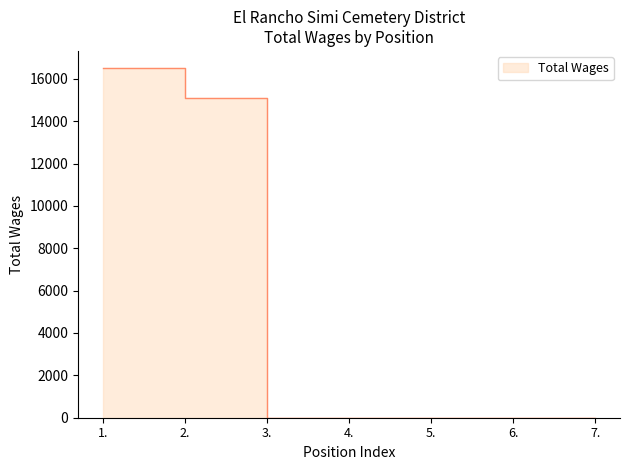

What is the greatest value displayed?

16490